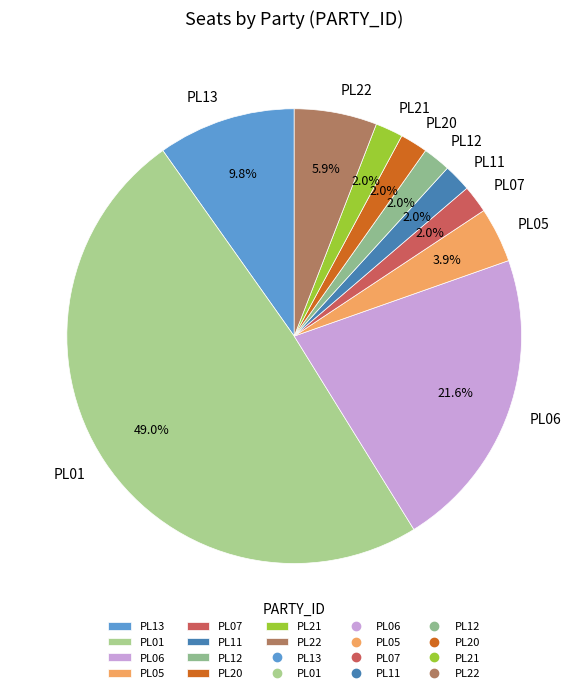

To the nearest percent, what is the difference between the largest and smallest slice percentages?

47%